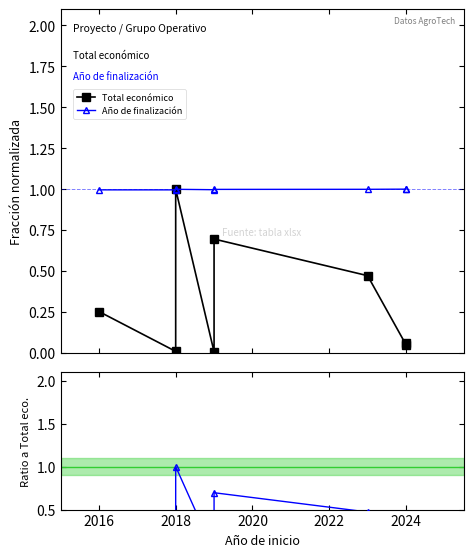

Which series has the largest total across all categories?

Año de finalización